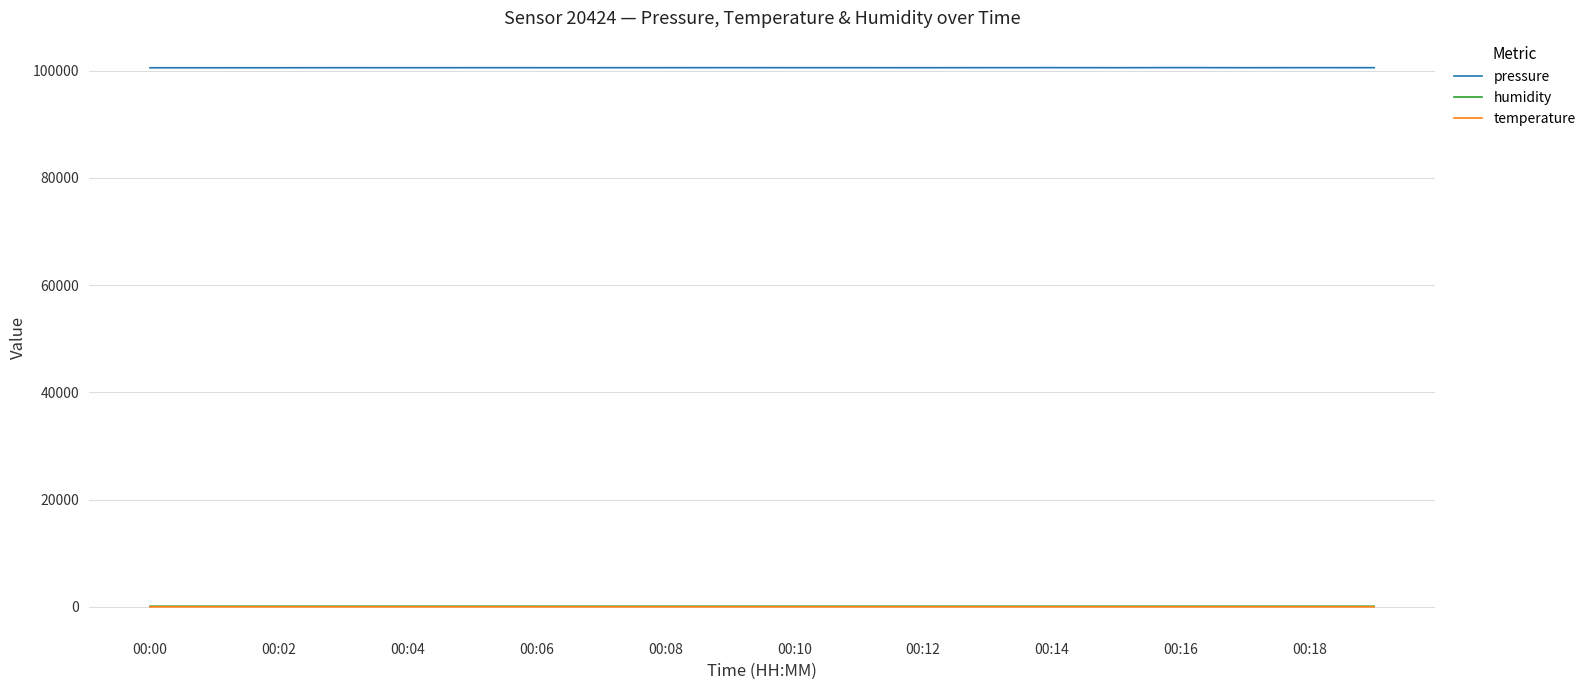

What is the maximum value shown in the chart?

100586.4